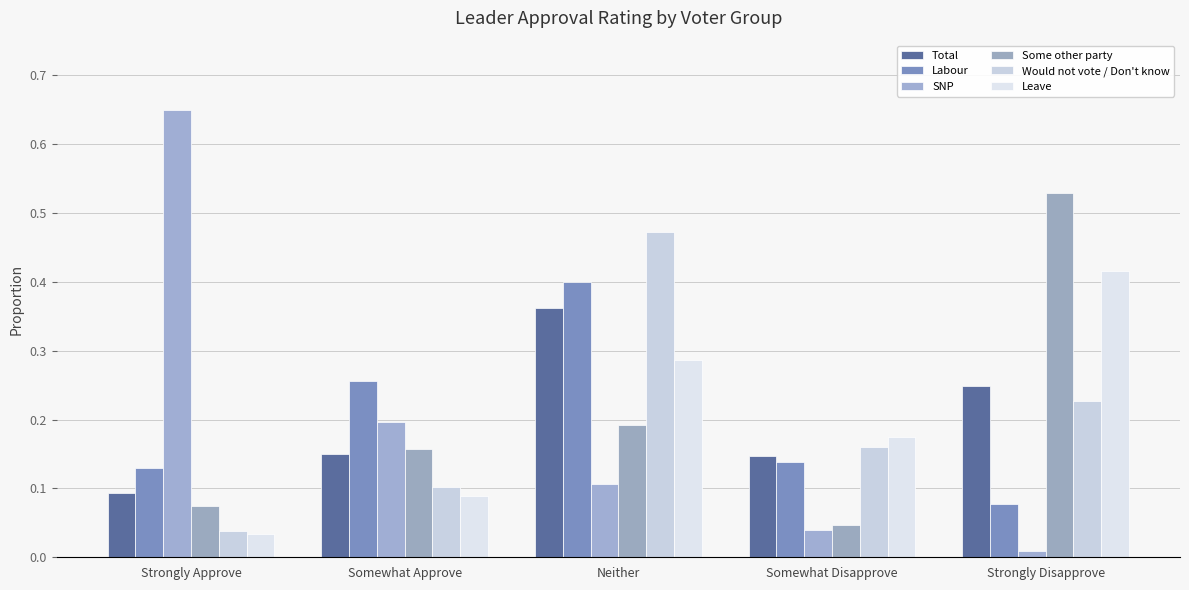

Between Somewhat Approve and Neither, which series saw the biggest shift?

Would not vote / Don't know